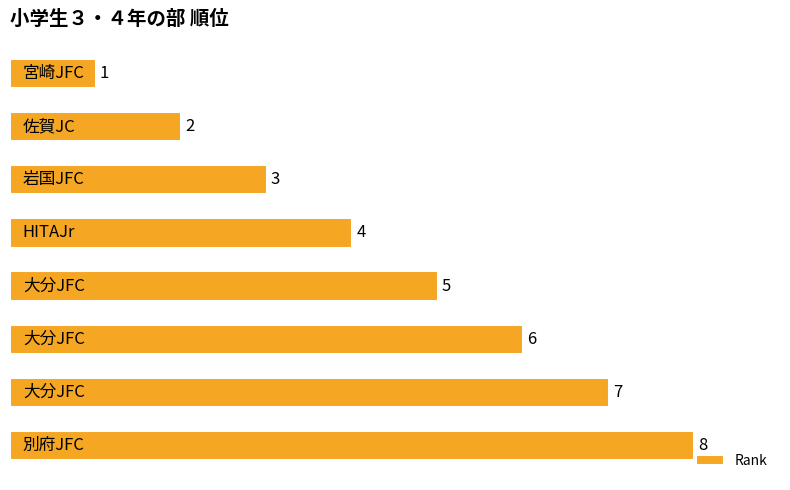

What is the value of the 6th bar from the top?

6